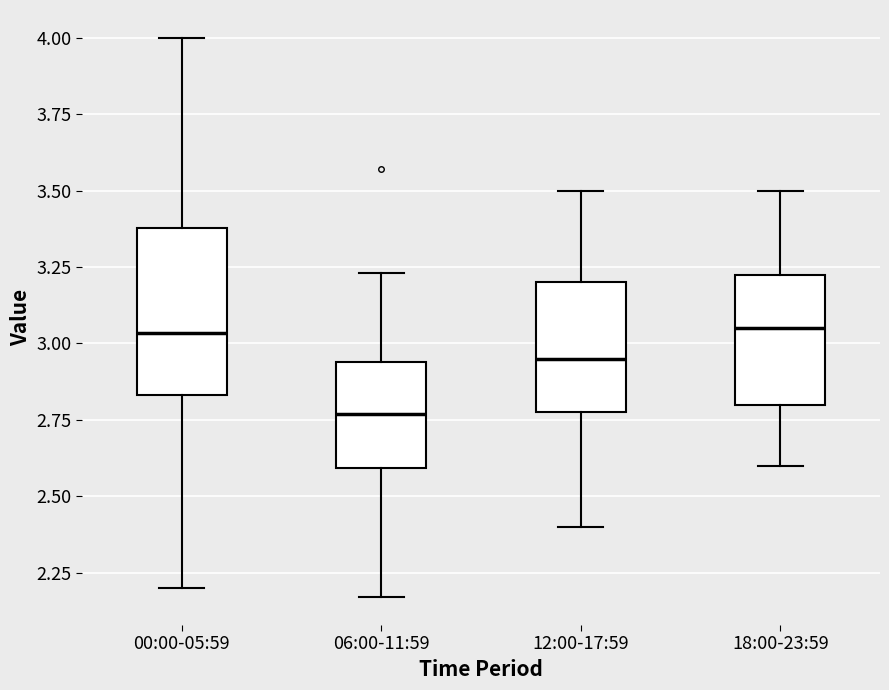

Where is the upper edge of the box for 00:00-05:59 on the y-axis? The values are not printed on the chart, so give them approximately, as read against the axis.

3.40